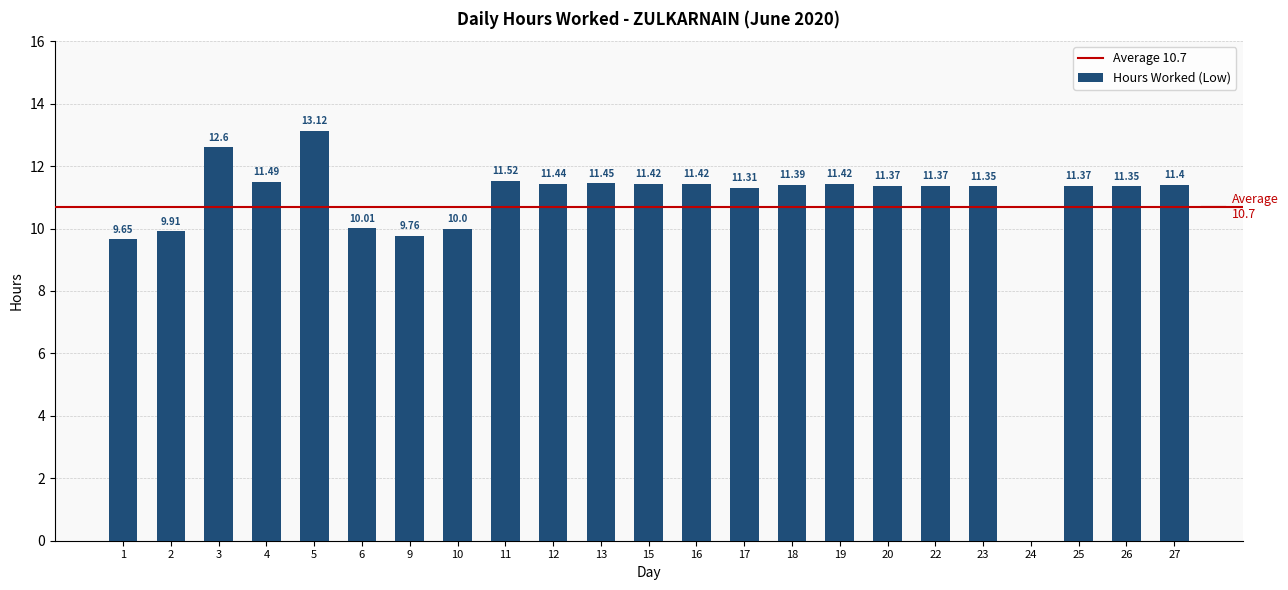

Between 13 and 17, which is larger?

13